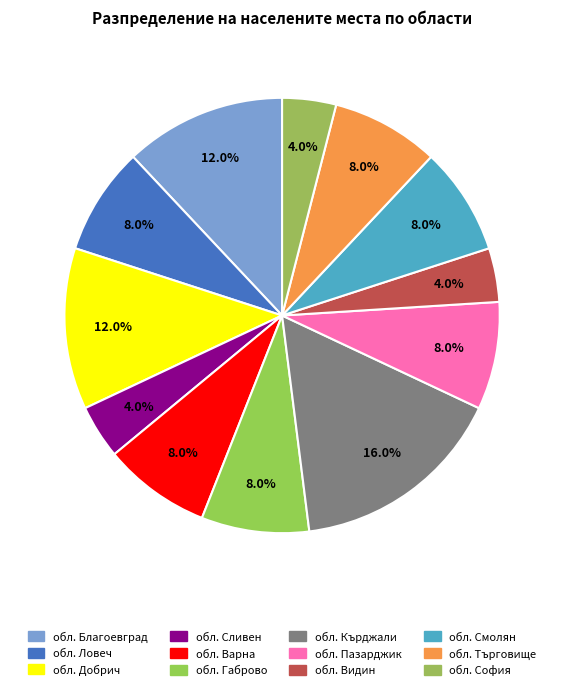

Does обл. Кърджали represent more than half of the total?

No